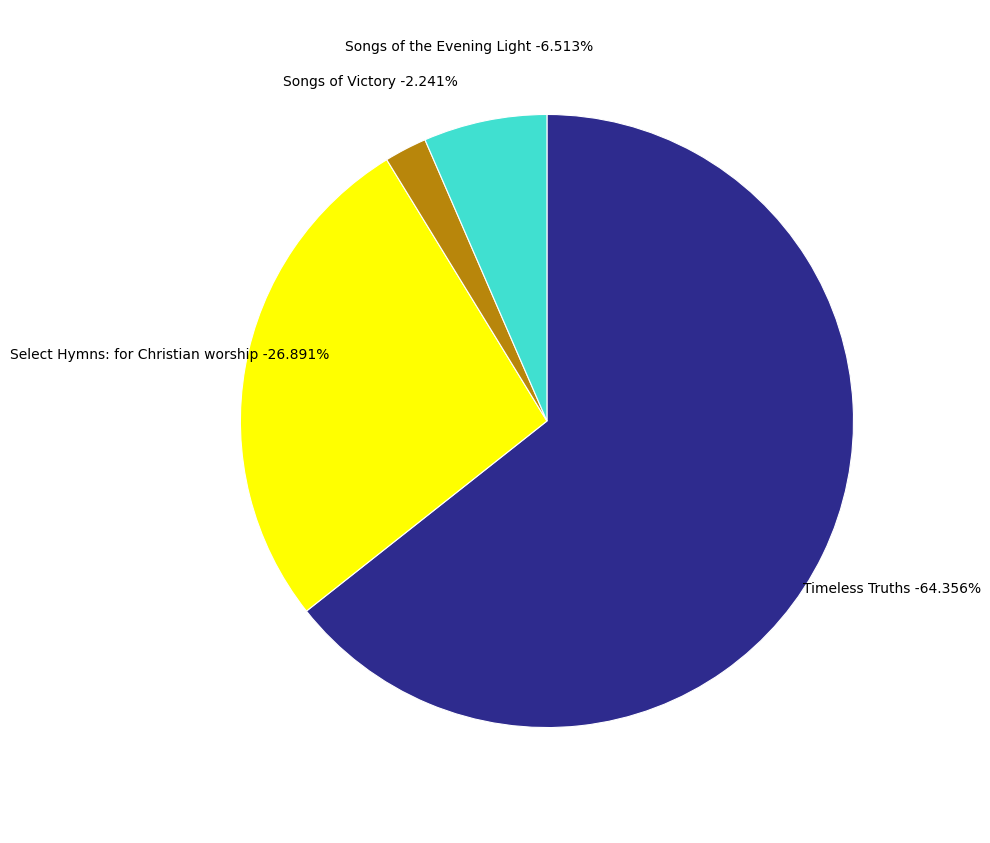

To the nearest percent, what percentage of the pie is Songs of Victory?

2%